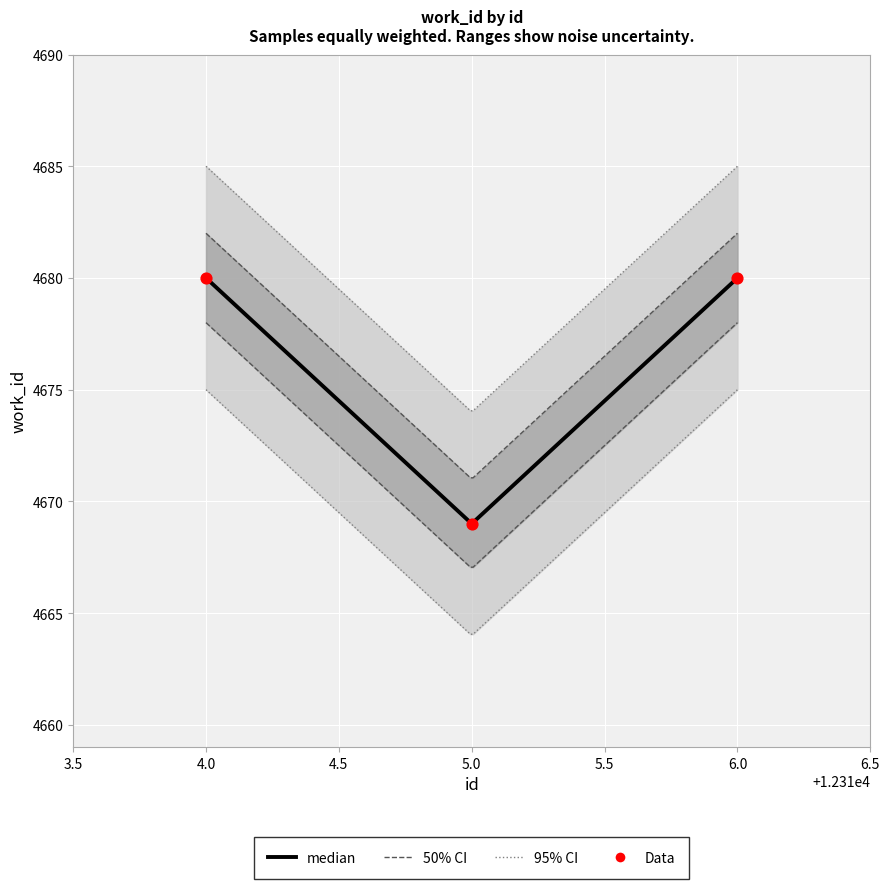

What is the ratio of the value at 5.0 to the value at 6.0?

1.0